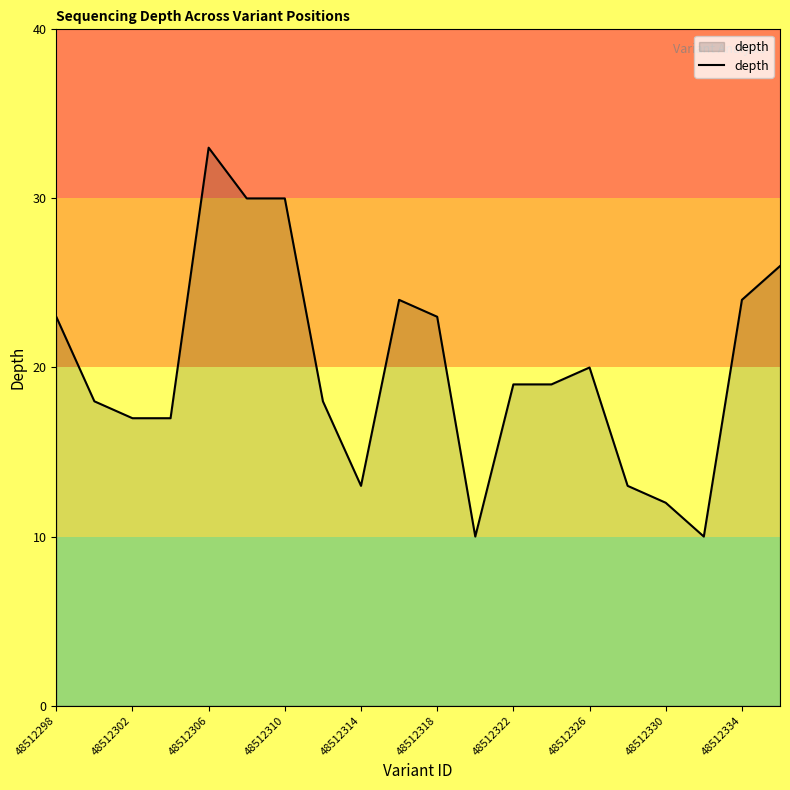

What is the minimum value shown in the chart?

10